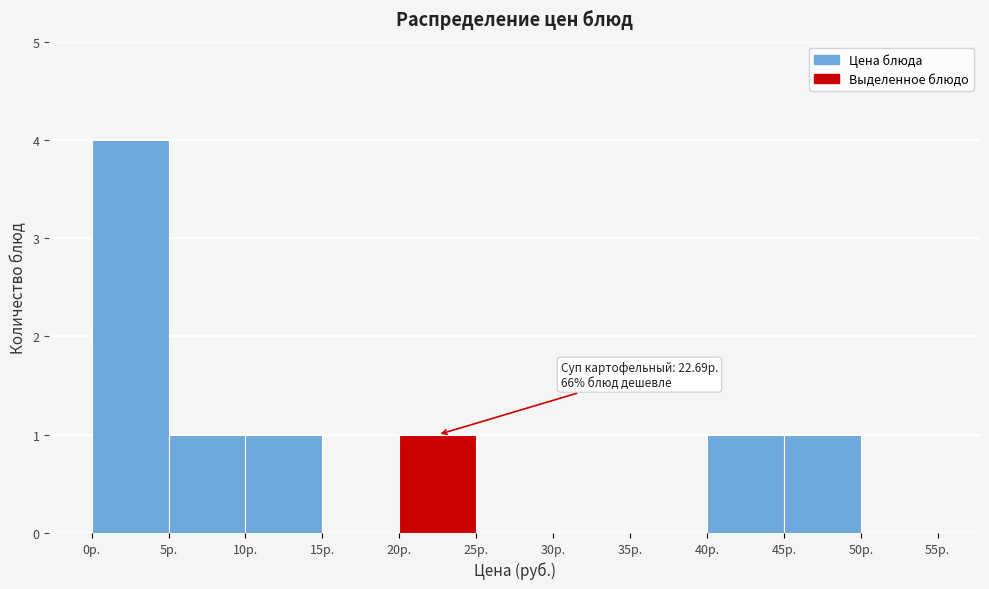

Over which range of the x-axis is the bar tallest?

0 to 5